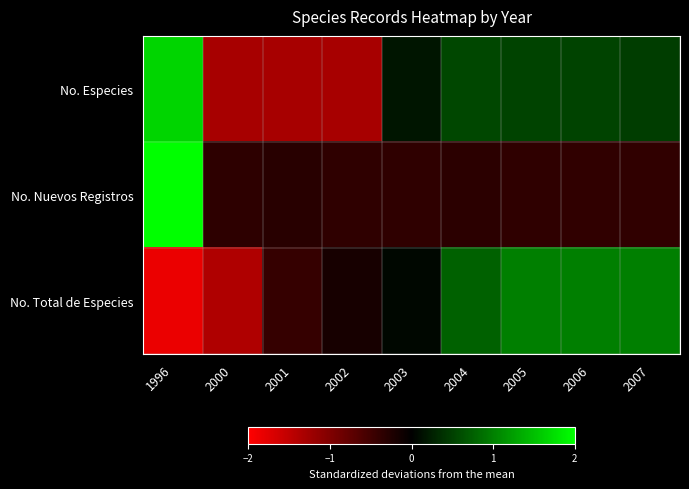

Which series changed the most between 2000 and 2002?

No. Total de Especies